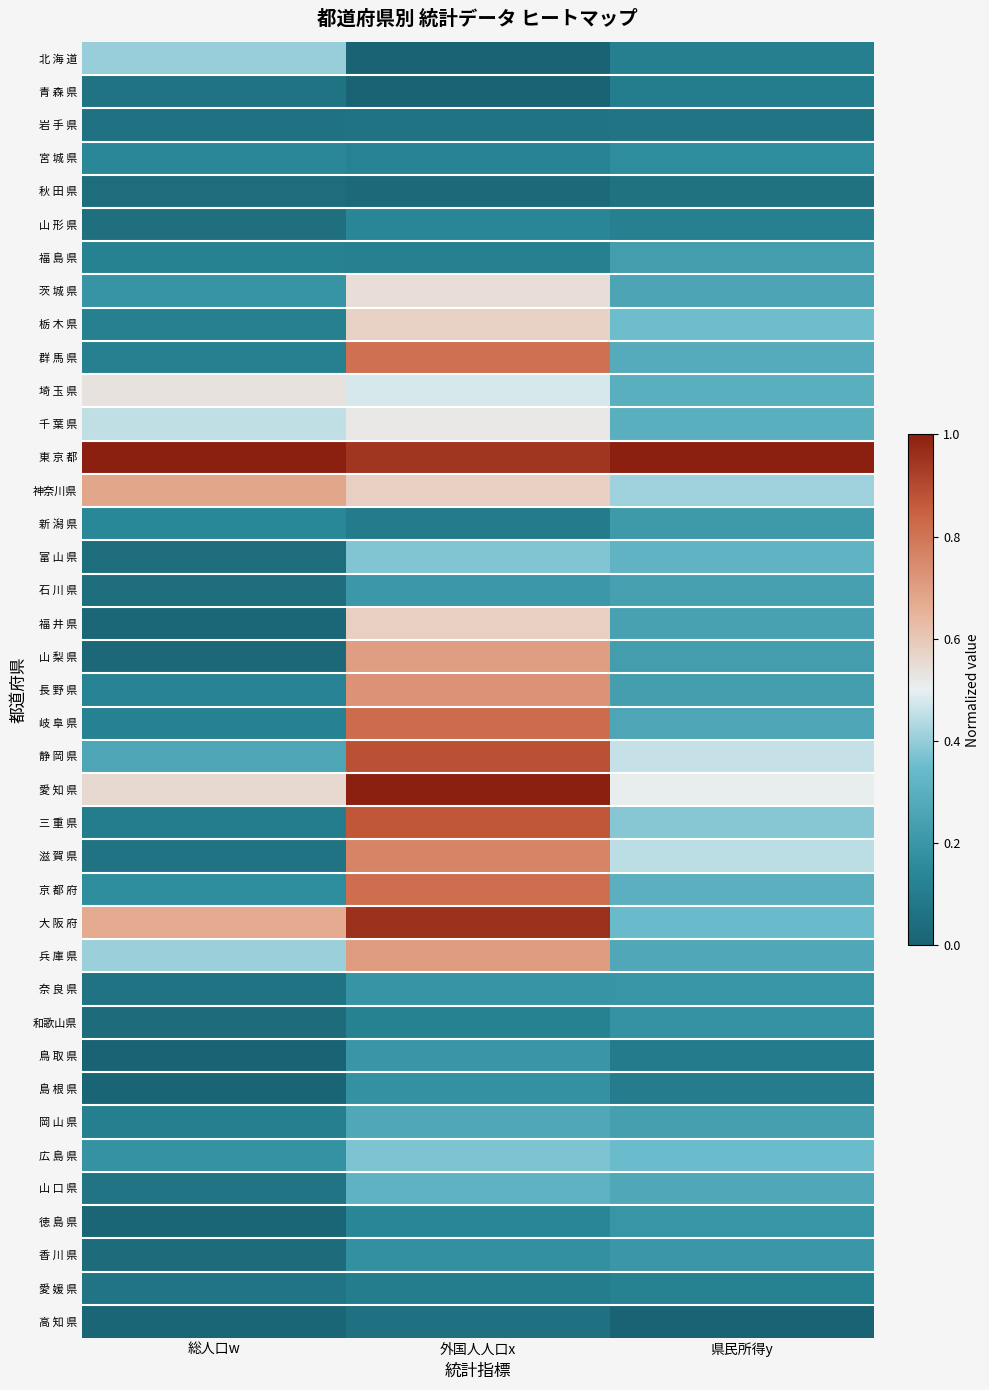

Which series has the largest total across all categories?

東 京 都